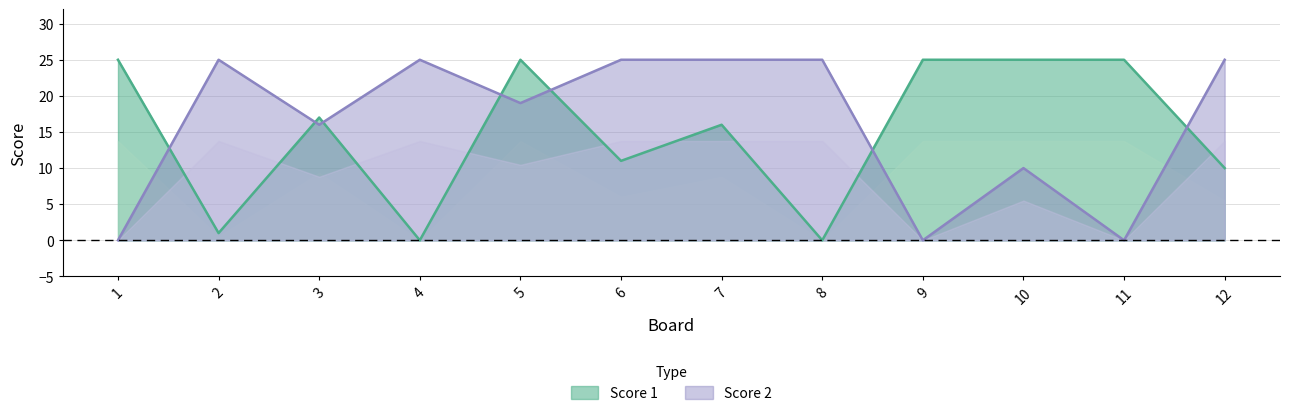

What is the difference between the maximum and second lowest values in the Score 2 series?

25